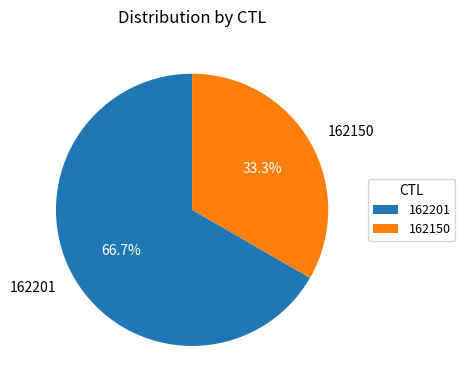

Approximately how many times larger is the value at 162201 compared to 162150?

2.0